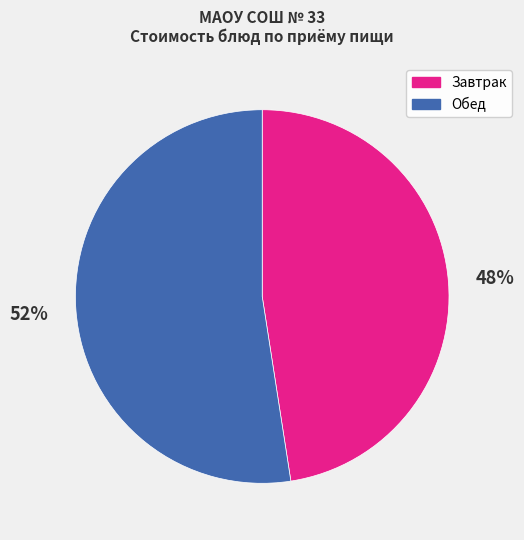

How many segments does this pie chart have?

2